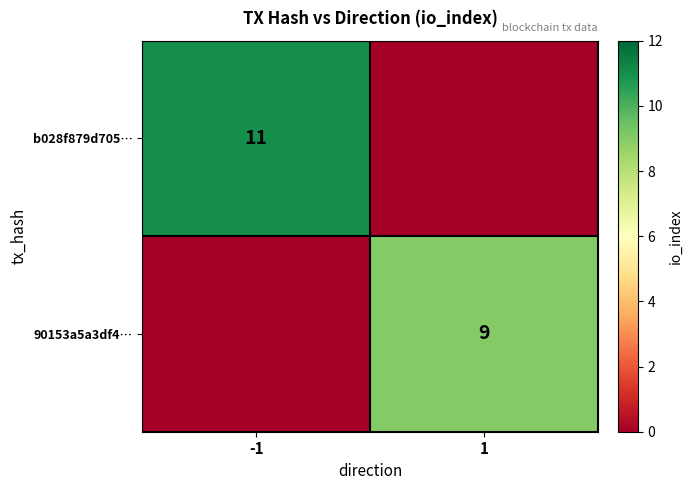

The 90153a5a3df4… series shows 9 at 1. True or false?

True